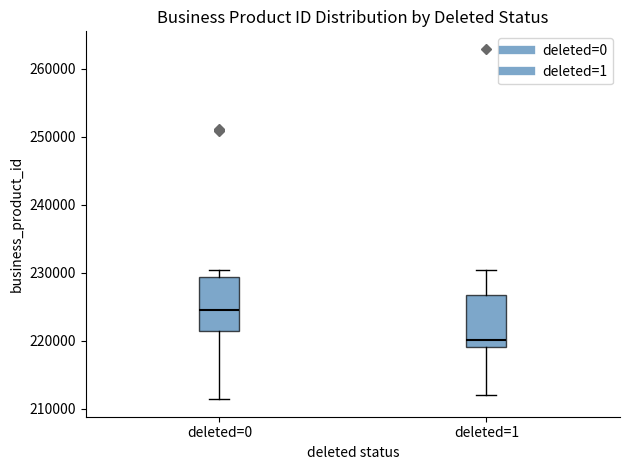

Reading left to right, transcribe this box plot: for each box, give where its median line is, the range the box spans, and where its two whiskers end, as read against the y-axis. The values are not printed on the chart, so give them approximately, as read against the axis.

deleted=0: median 225000, box 222000 to 229000, whiskers 211000 to 230000
deleted=1: median 220000, box 219000 to 227000, whiskers 212000 to 230000